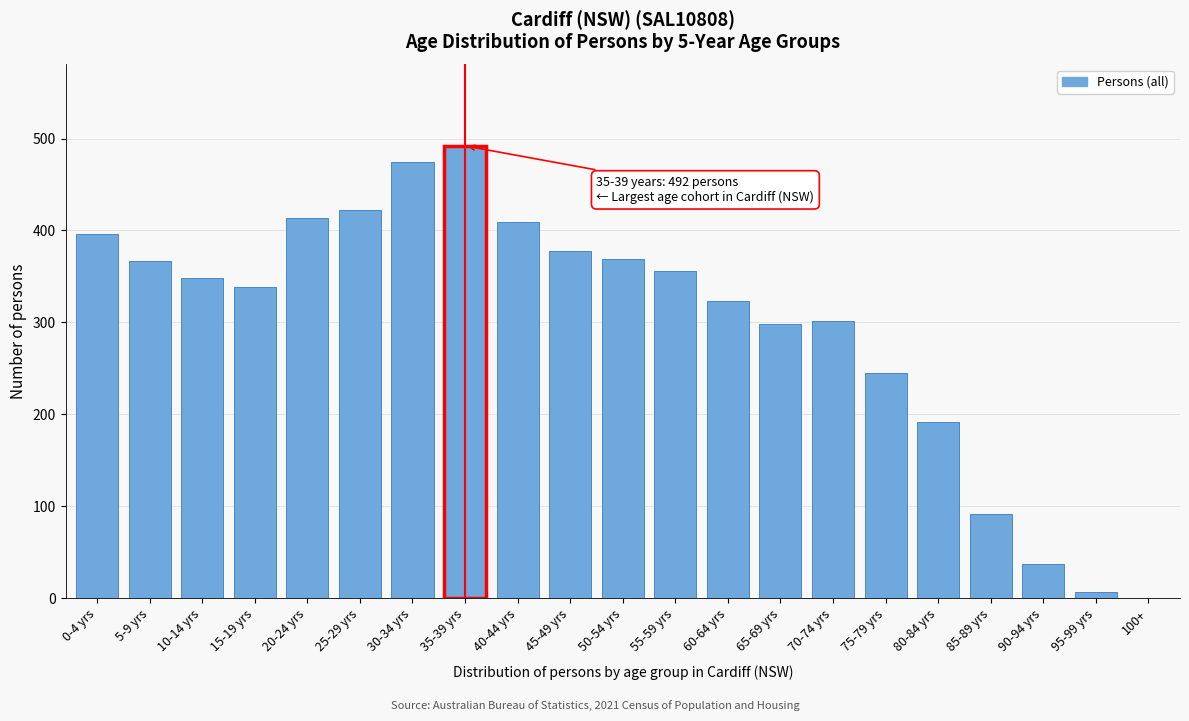

Read the value at 15-19 yrs, to the nearest 50.

350